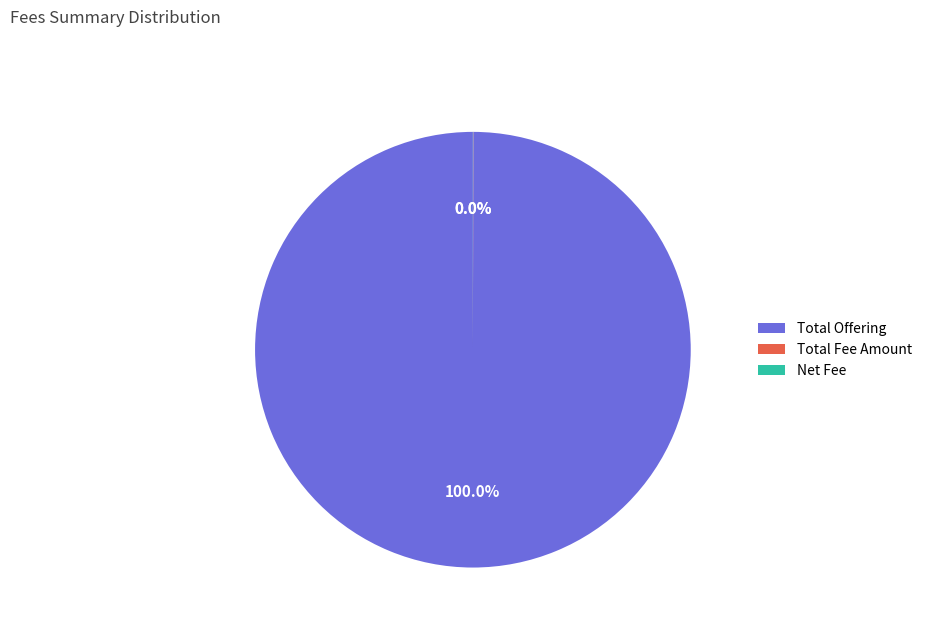

Does any single category account for the majority?

Yes